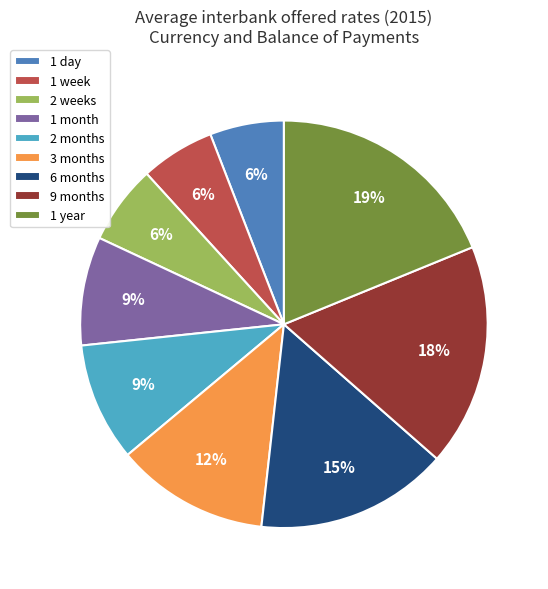

To the nearest percent, what is the difference between the largest and smallest slice percentages?

13%